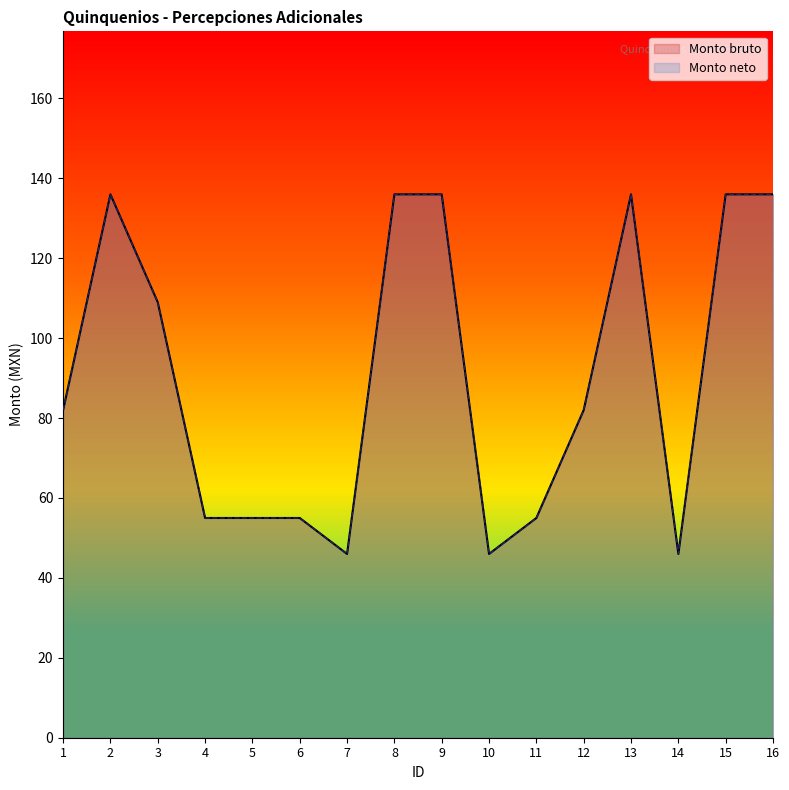

List the labels in order of Monto neto value, largest first.

2, 8, 9, 13, 15, 16, 3, 1, 12, 4, 5, 6, 11, 7, 10, 14